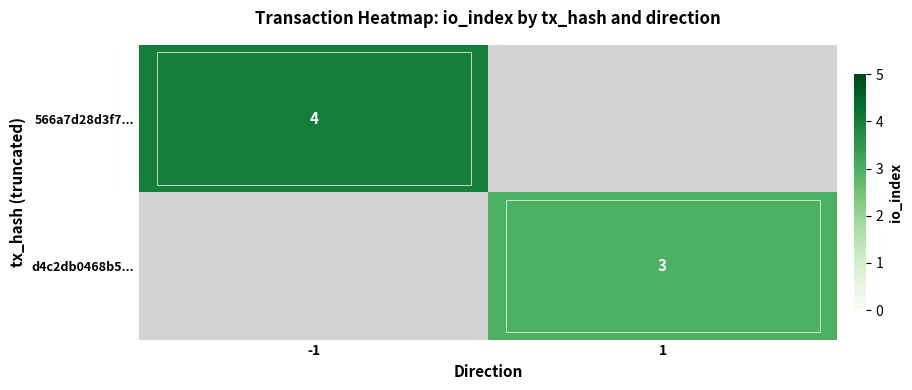

The 566a7d28d3f7... series shows 4 at -1. True or false?

True